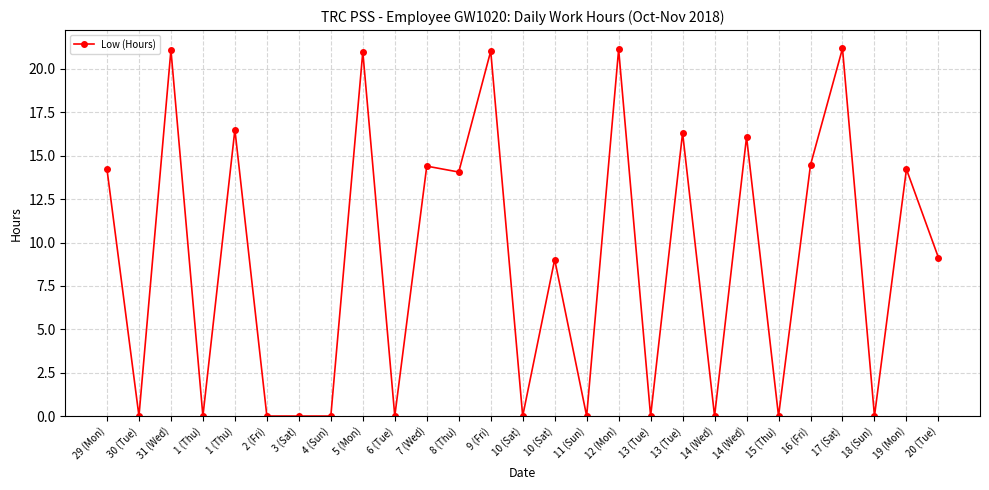

Rank the categories by value from highest to lowest.

17 (Sat), 12 (Mon), 31 (Wed), 9 (Fri), 5 (Mon), 1 (Thu), 13 (Tue), 14 (Wed), 16 (Fri), 7 (Wed), 29 (Mon), 19 (Mon), 8 (Thu), 20 (Tue), 10 (Sat), 30 (Tue), 1 (Thu), 2 (Fri), 3 (Sat), 4 (Sun), 6 (Tue), 10 (Sat), 11 (Sun), 13 (Tue), 14 (Wed), 15 (Thu), 18 (Sun)